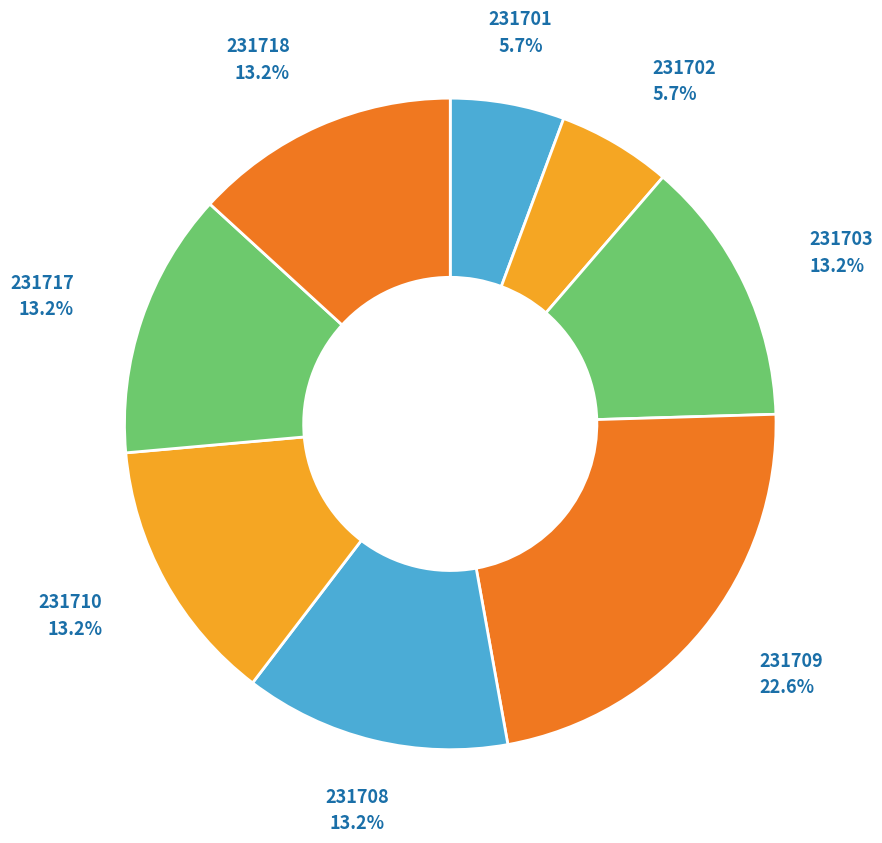

Is the sum of 231710 and 231717 greater than half?

No